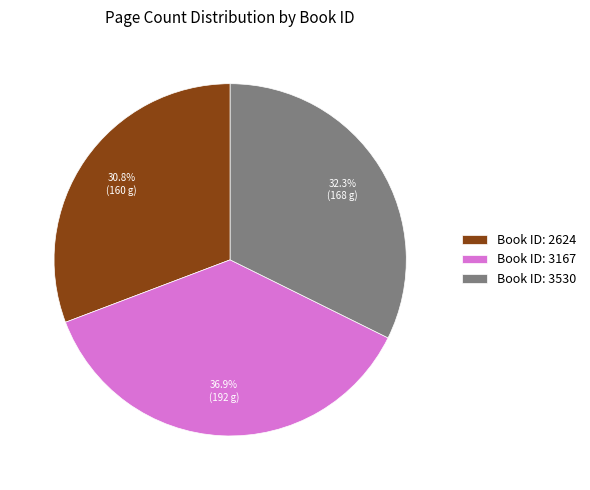

What percentage is NOT represented by Book ID: 2624?

69.2%